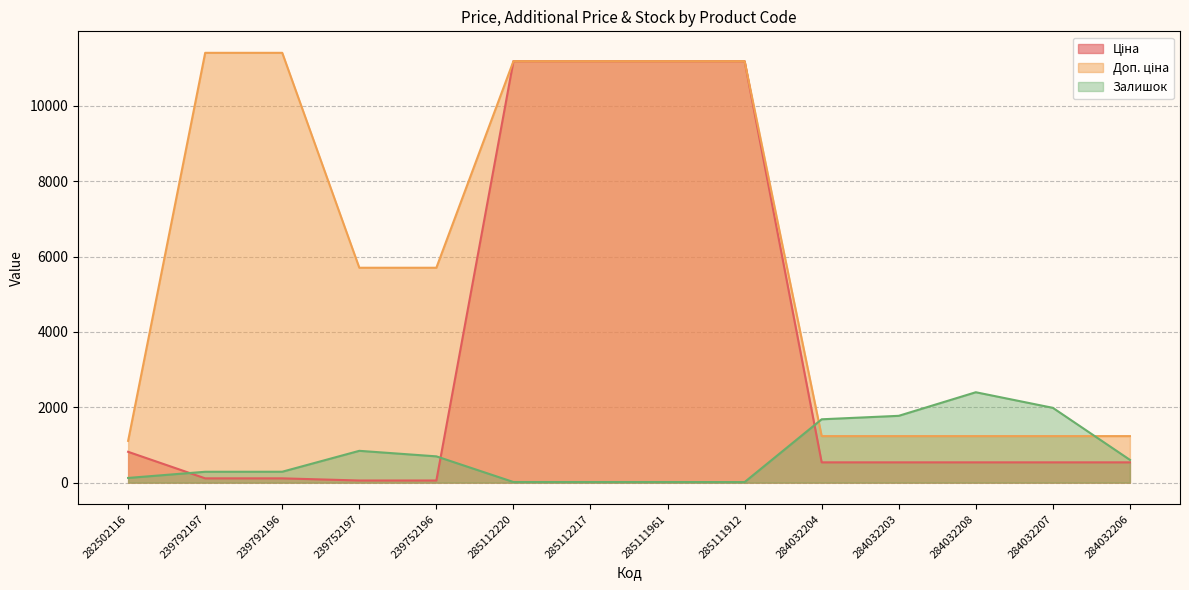

Between 239752197 and 285111961, which series saw the biggest shift?

Ціна